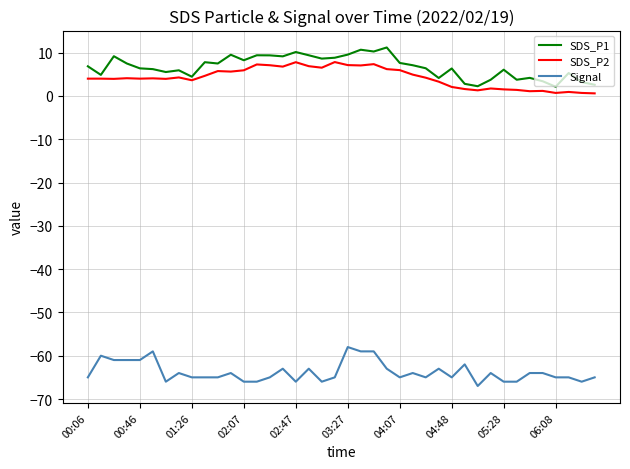

True or false: Signal and SDS_P1 intersect in this chart.

False